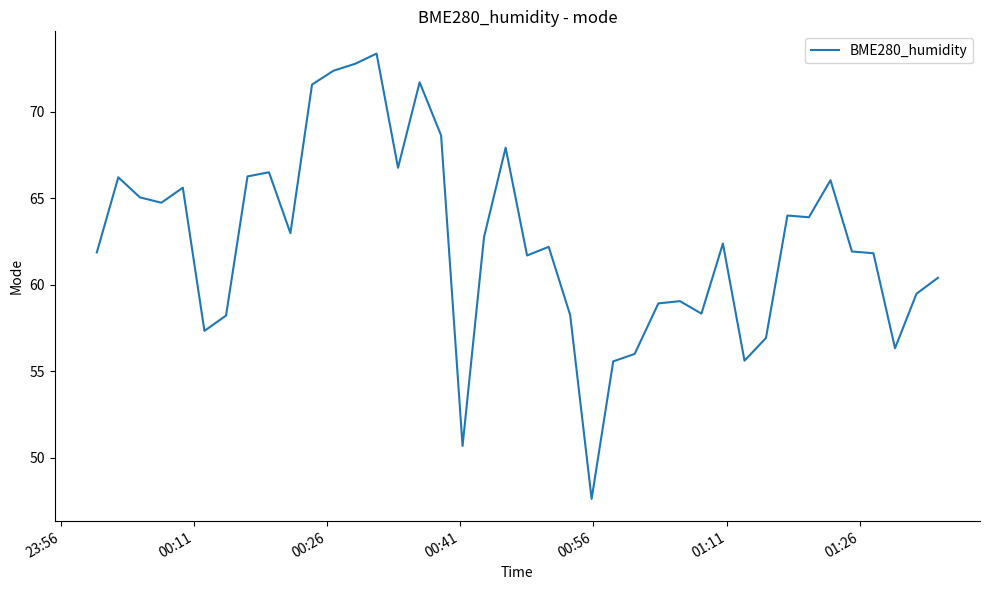

What is the difference between the maximum and minimum values?

25.7